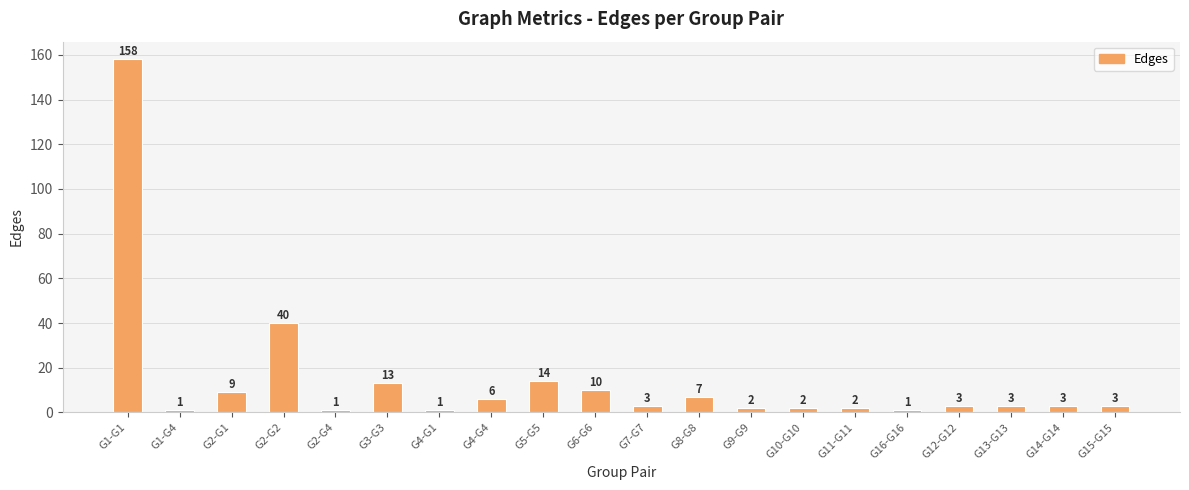

What is the value of the 16th bar from the left?

1